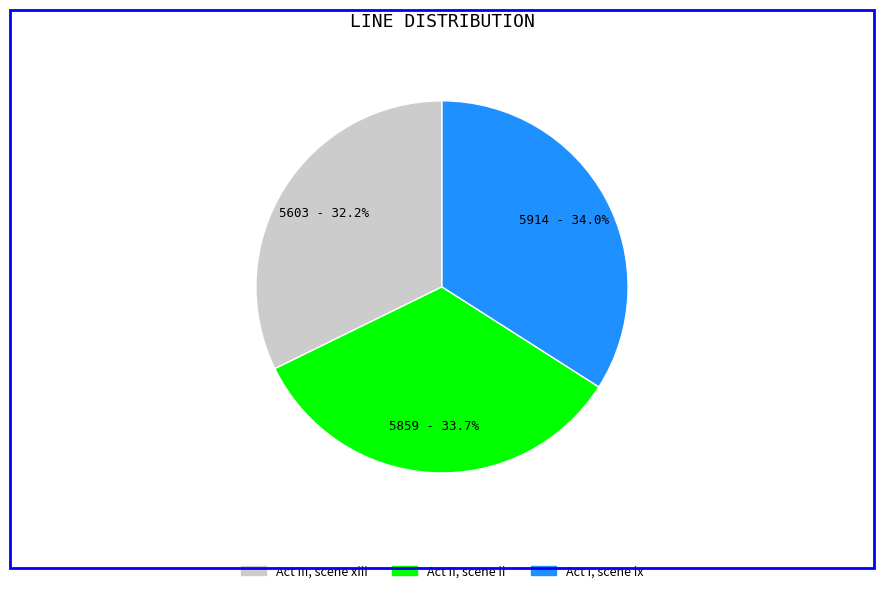

Which category has the smallest portion of the pie?

Act III, scene xiii